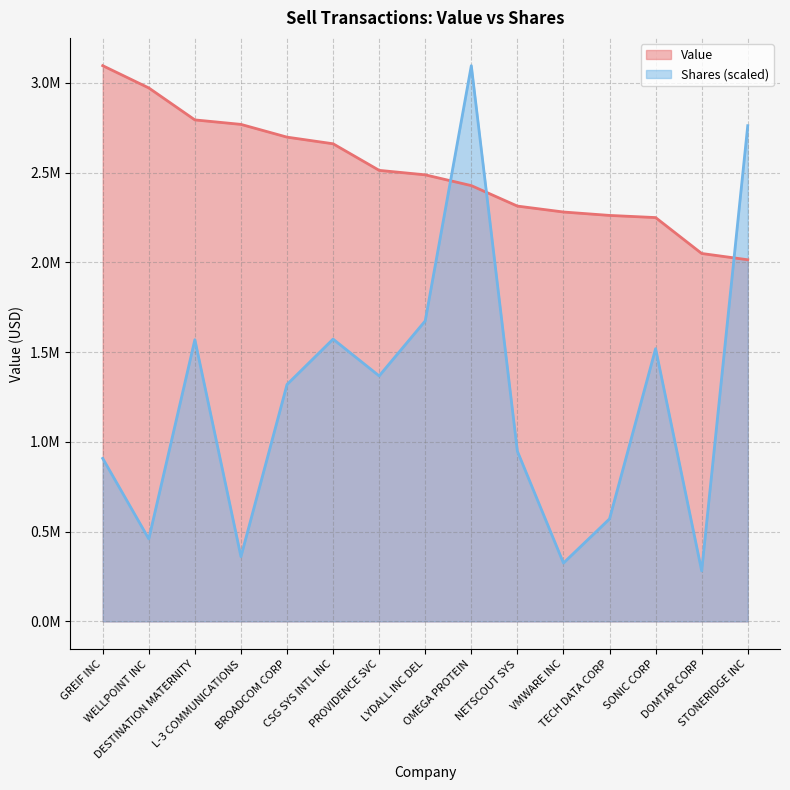

What is the difference between the maximum and minimum values in the Shares series?

2813909.2